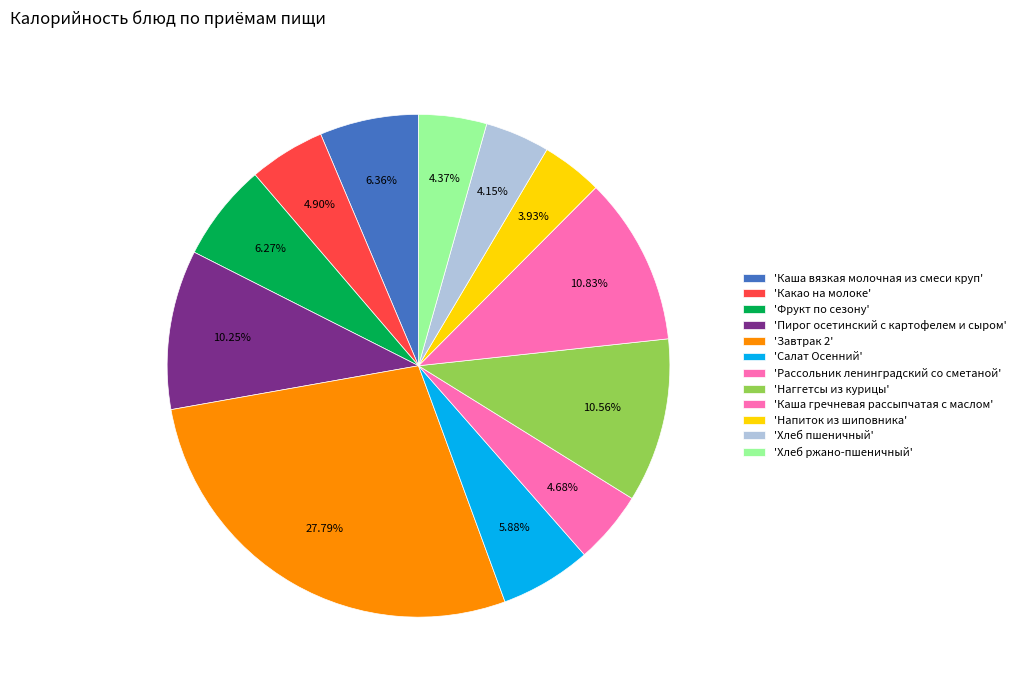

How many segments does this pie chart have?

12